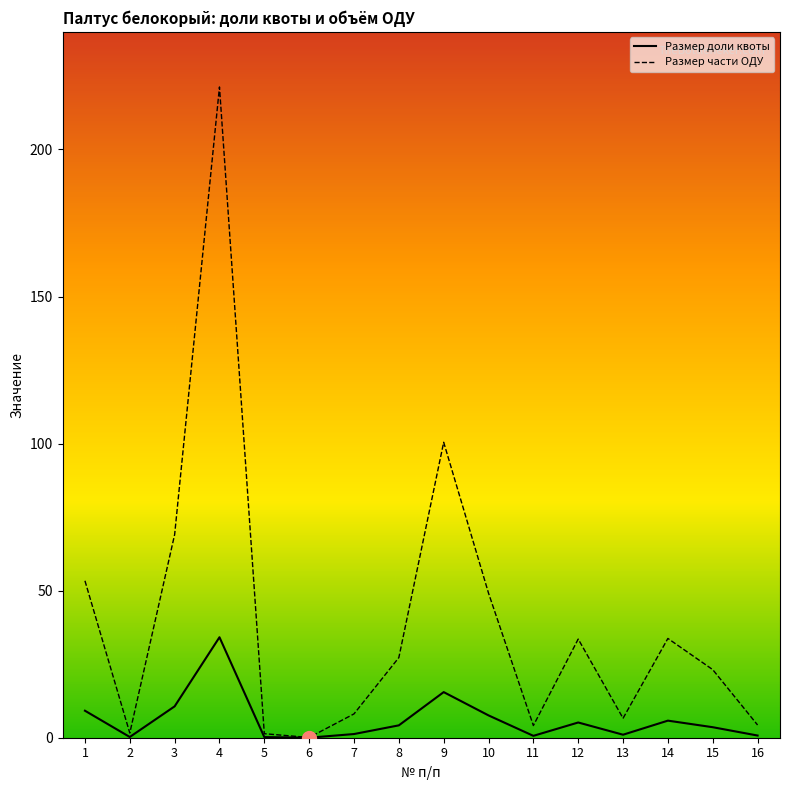

Does the chart display data point markers on the line(s)?

No